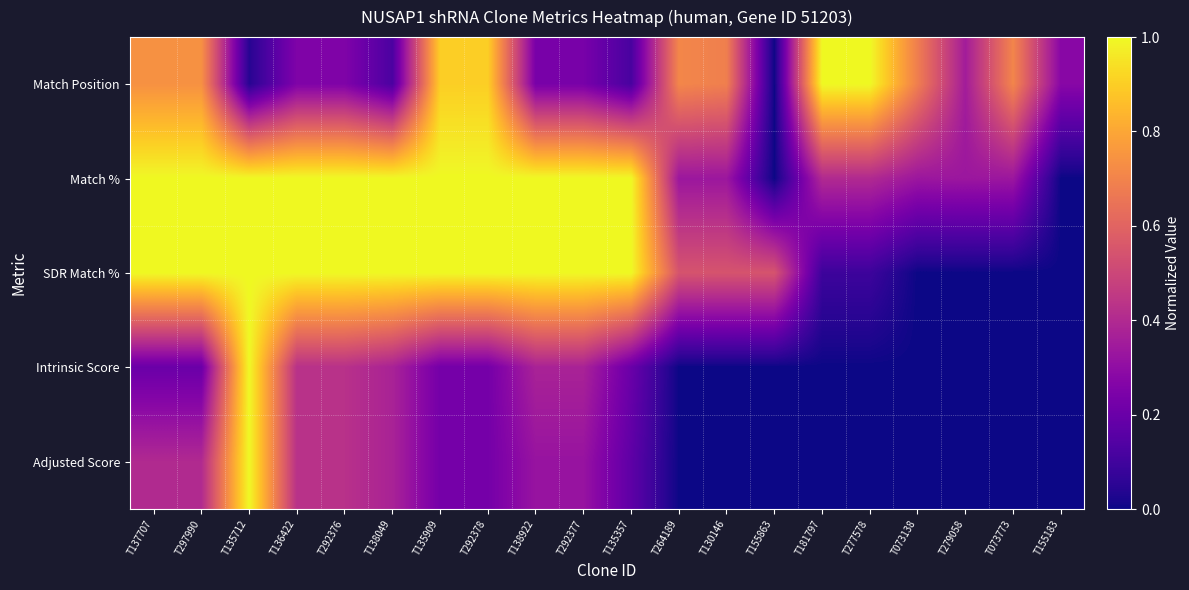

Reading right to left, list all the values displayed in this chart.

Match Position: T155183=0.3	T073773=0.7	T279058=0.4	T073138=0.7	T277578=1.0	T181797=1.0	T155863=0.0	T130146=0.7	T264189=0.7	T135357=0.1	T292377=0.2	T138922=0.2	T292378=0.9	T135909=0.9	T138049=0.1	T292376=0.3	T136422=0.3	T135712=0.0	T297990=0.7	T137707=0.7
Match %: T155183=0.0	T073773=0.3	T279058=0.3	T073138=0.3	T277578=0.4	T181797=0.4	T155863=0.0	T130146=0.3	T264189=0.3	T135357=1.0	T292377=1.0	T138922=1.0	T292378=1.0	T135909=1.0	T138049=1.0	T292376=1.0	T136422=1.0	T135712=1.0	T297990=1.0	T137707=1.0
SDR Match %: T155183=0.0	T073773=0.0	T279058=0.0	T073138=0.0	T277578=0.1	T181797=0.1	T155863=0.5	T130146=0.5	T264189=0.5	T135357=1.0	T292377=1.0	T138922=1.0	T292378=1.0	T135909=1.0	T138049=1.0	T292376=1.0	T136422=1.0	T135712=1.0	T297990=1.0	T137707=1.0
Intrinsic Score: T155183=0.0	T073773=0.0	T279058=0.0	T073138=0.0	T277578=0.0	T181797=0.0	T155863=0.0	T130146=0.0	T264189=0.0	T135357=0.2	T292377=0.4	T138922=0.4	T292378=0.2	T135909=0.2	T138049=0.4	T292376=0.4	T136422=0.4	T135712=1.0	T297990=0.2	T137707=0.2
Adjusted Score: T155183=0.0	T073773=0.0	T279058=0.0	T073138=0.0	T277578=0.0	T181797=0.0	T155863=0.0	T130146=0.0	T264189=0.0	T135357=0.2	T292377=0.3	T138922=0.3	T292378=0.2	T135909=0.2	T138049=0.4	T292376=0.4	T136422=0.4	T135712=1.0	T297990=0.4	T137707=0.4